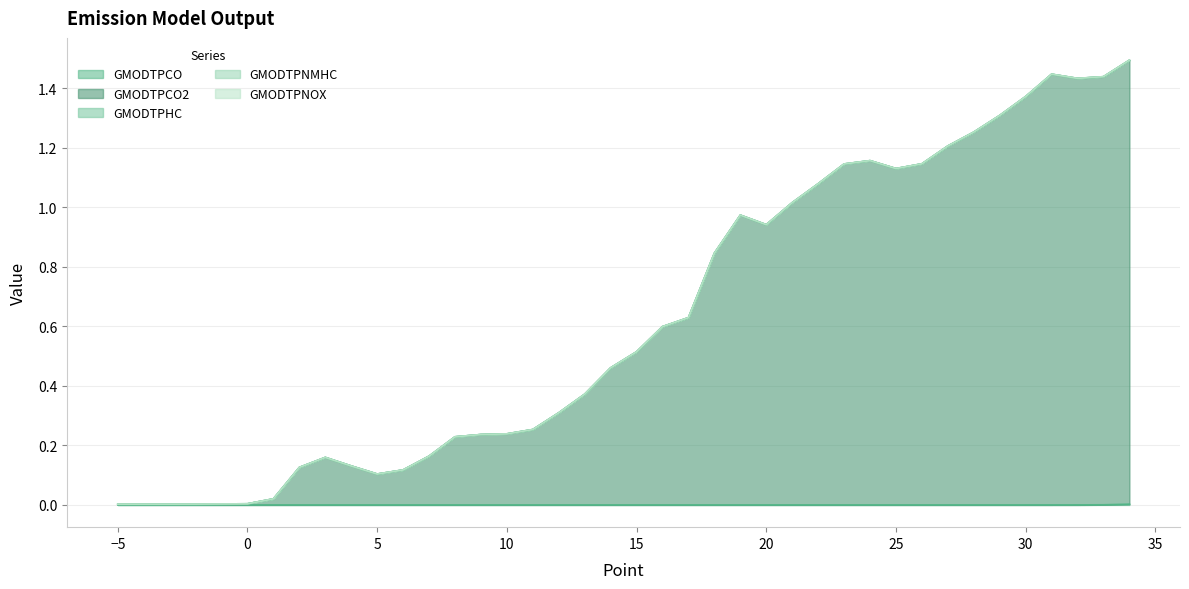

How many lines are shown in the chart?

5